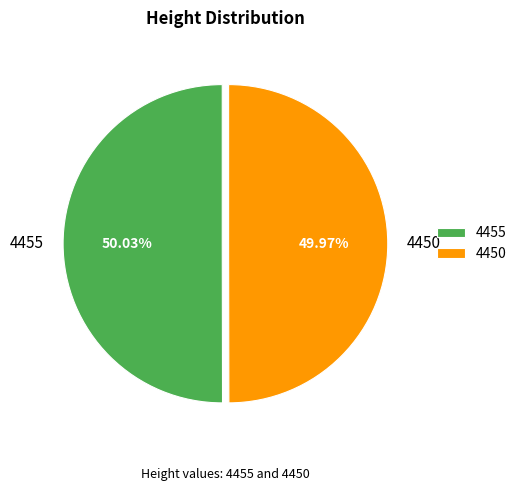

How many slices are in this pie chart?

2